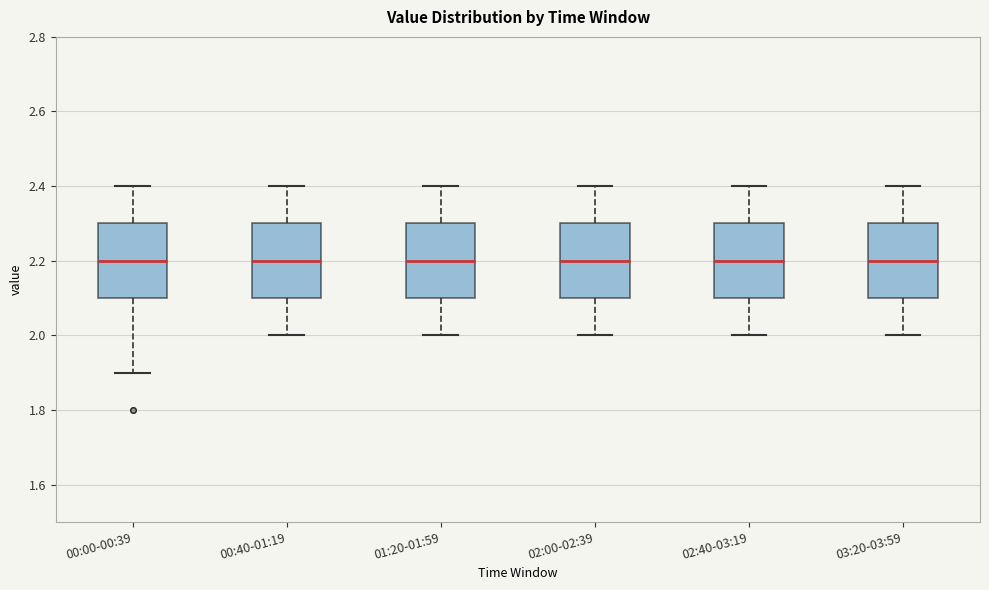

Where is the lower edge of the box for 00:00-00:39 on the y-axis? The values are not printed on the chart, so give them approximately, as read against the axis.

2.1